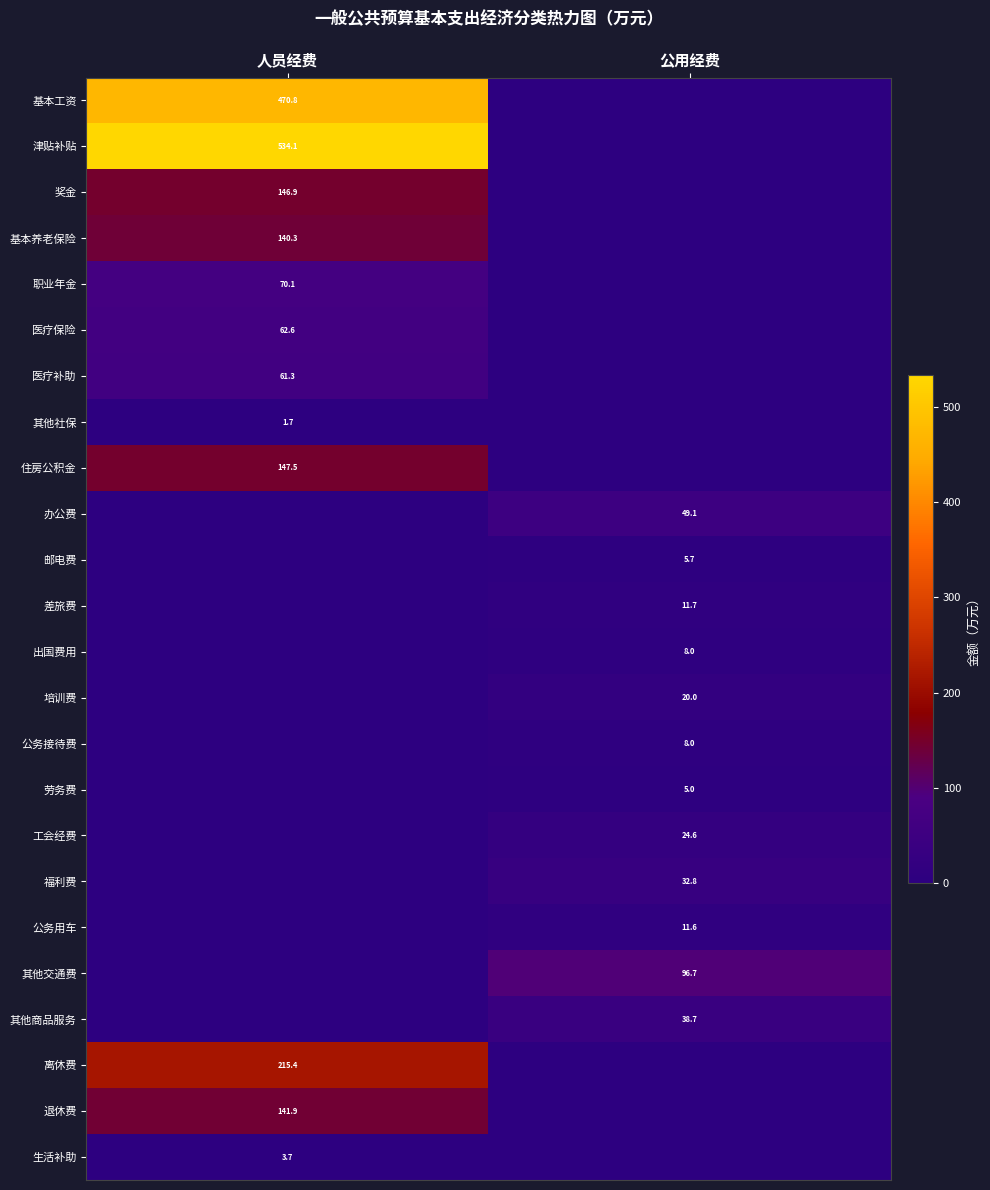

The value of 津贴补贴 at 人员经费 is 534.1. True or false?

True